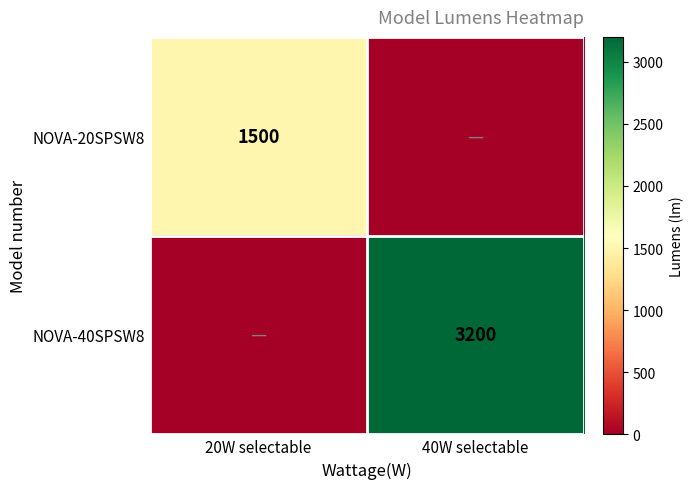

Is the value of NOVA-20SPSW8 at 20W selectable greater than the value of NOVA-40SPSW8 at 40W selectable?

No